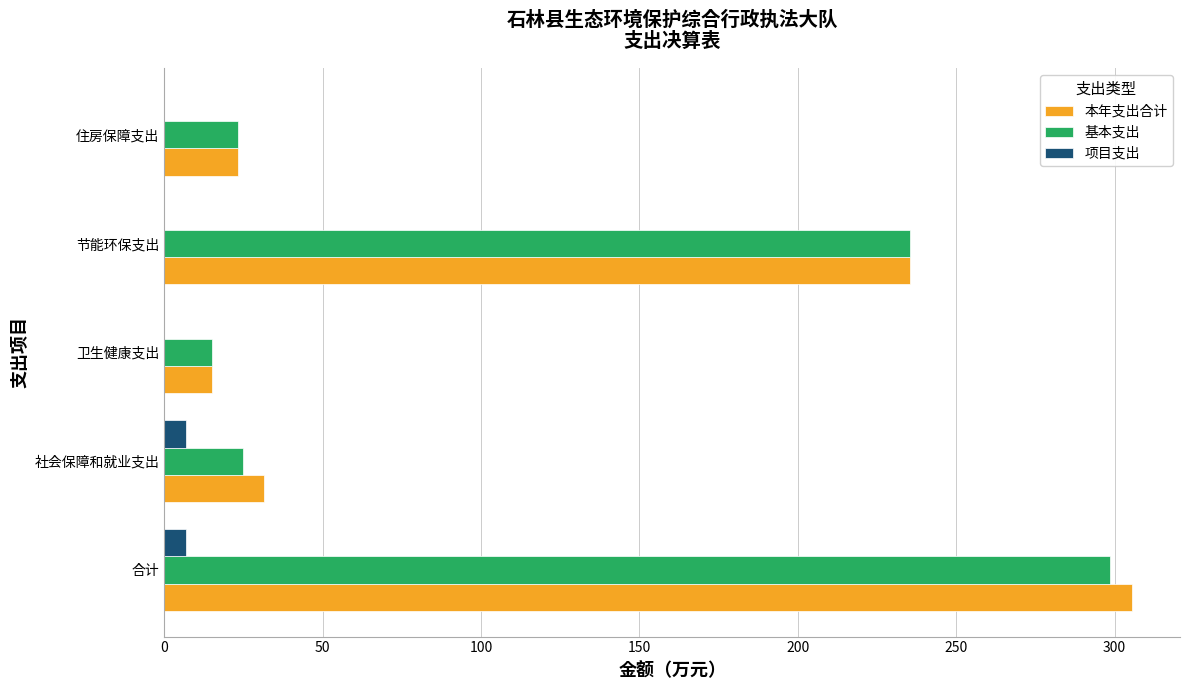

What is the sum of all 基本支出 values?

597.3